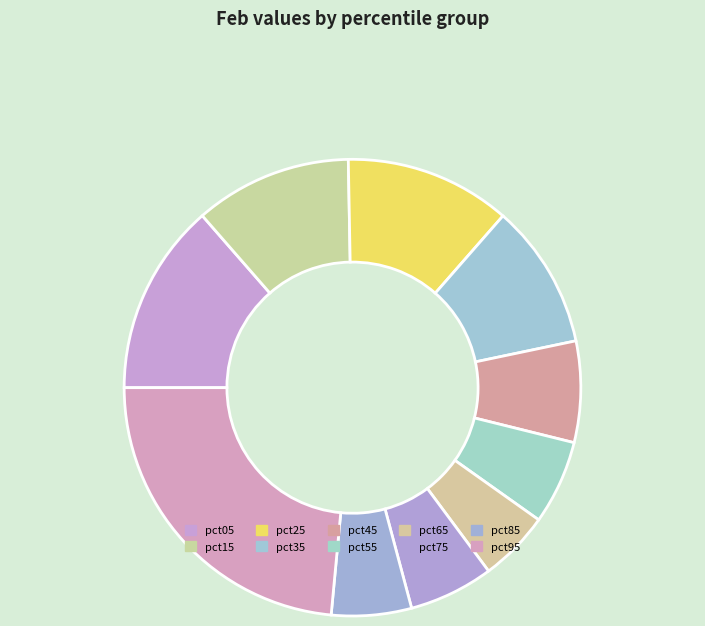

Is there any slice that represents more than half of the pie?

No